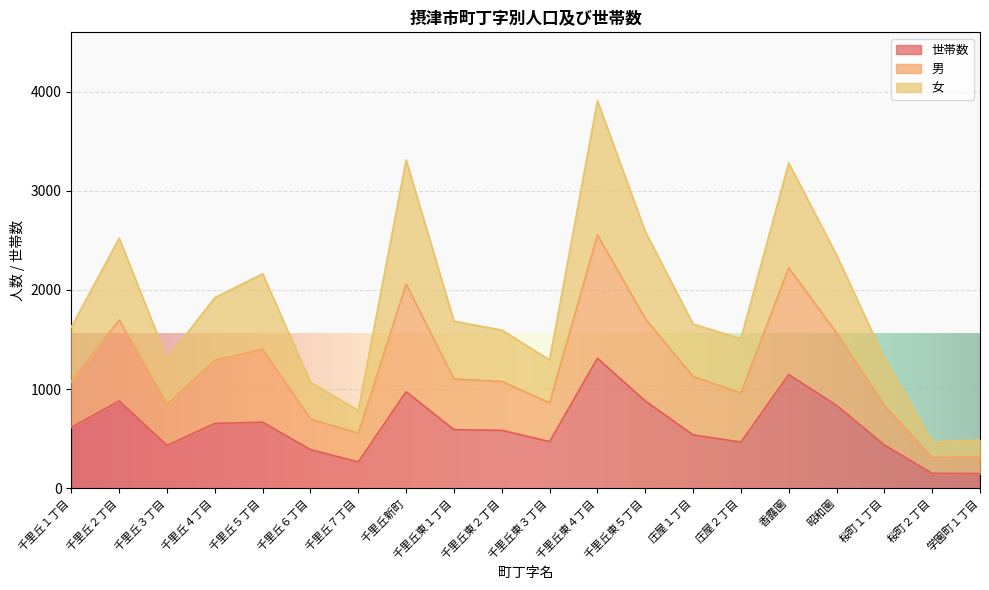

The value of 女 at 香露園 is 977. True or false?

False